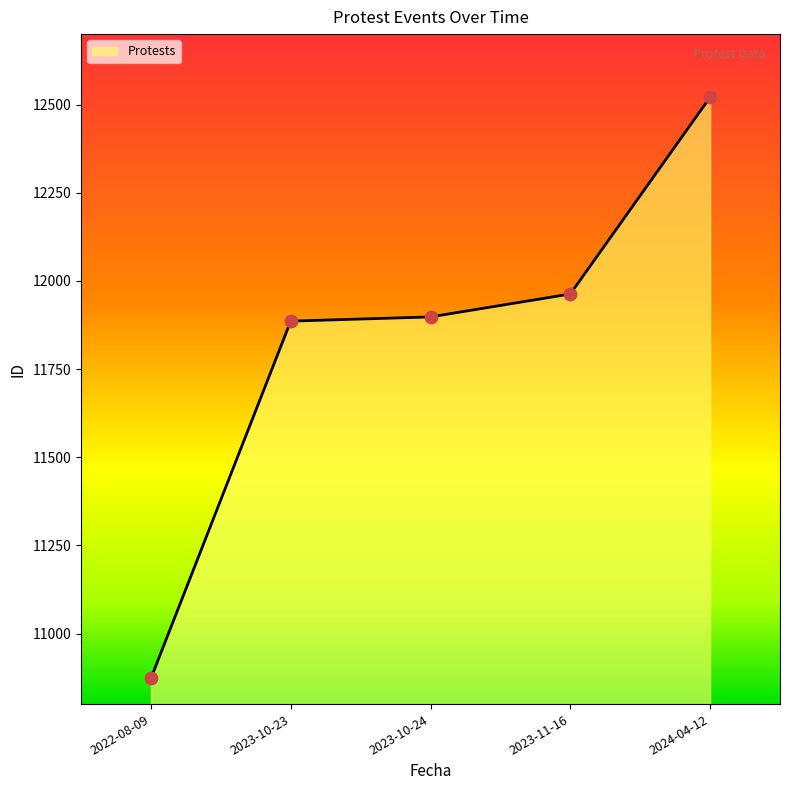

What is the change in value from 2023-10-23 to 2023-10-24?

+12